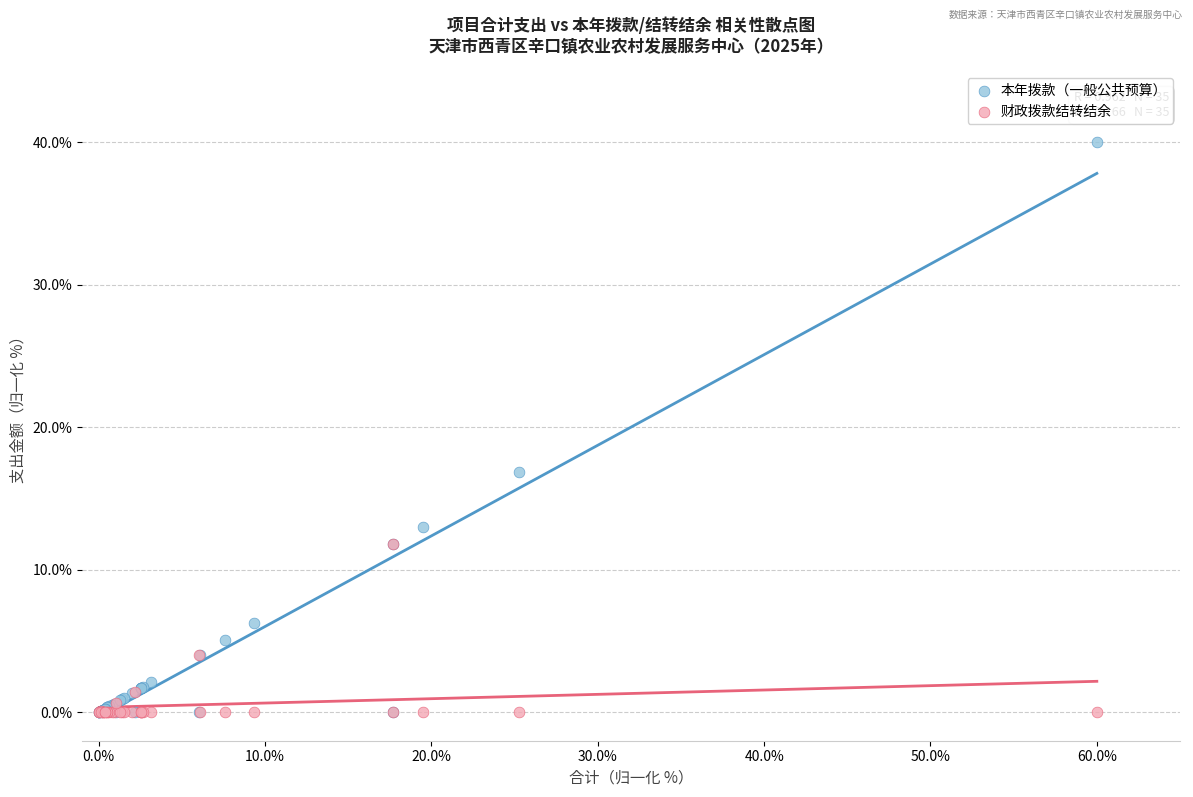

What are all the series names shown in the legend?

本年拨款（一般公共预算）, 财政拨款结转结余